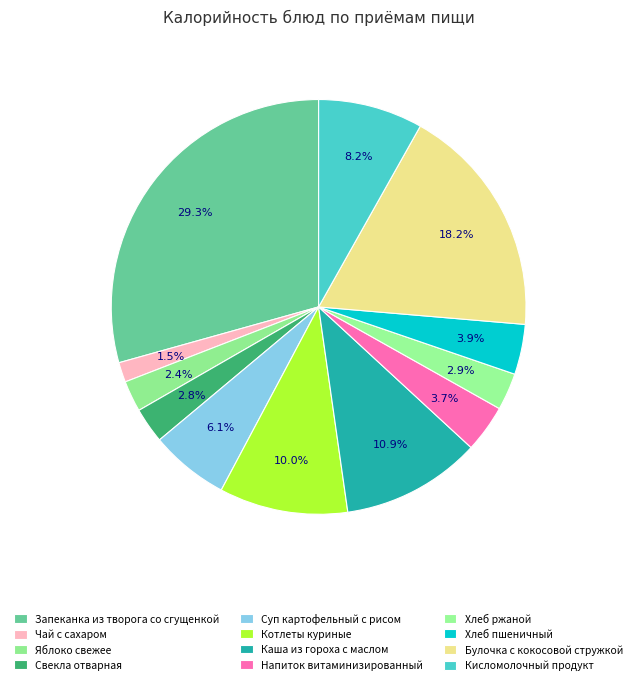

Is it true that Суп картофельный с рисом is 13% of the pie?

False